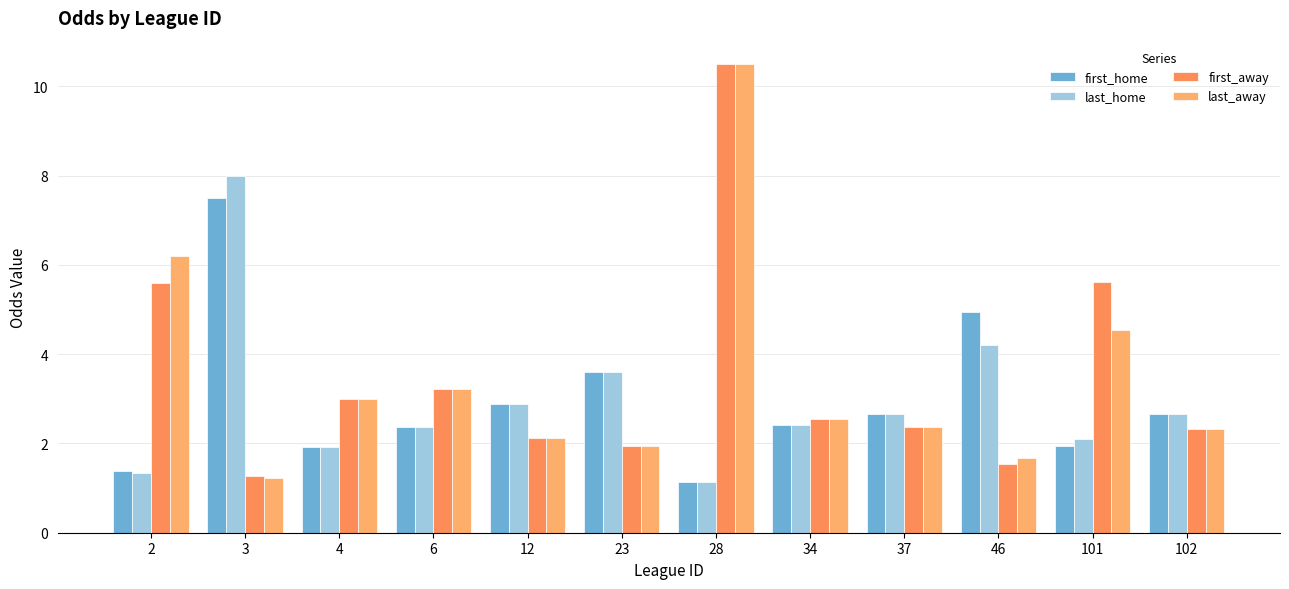

Count the number of categories in the chart.

12